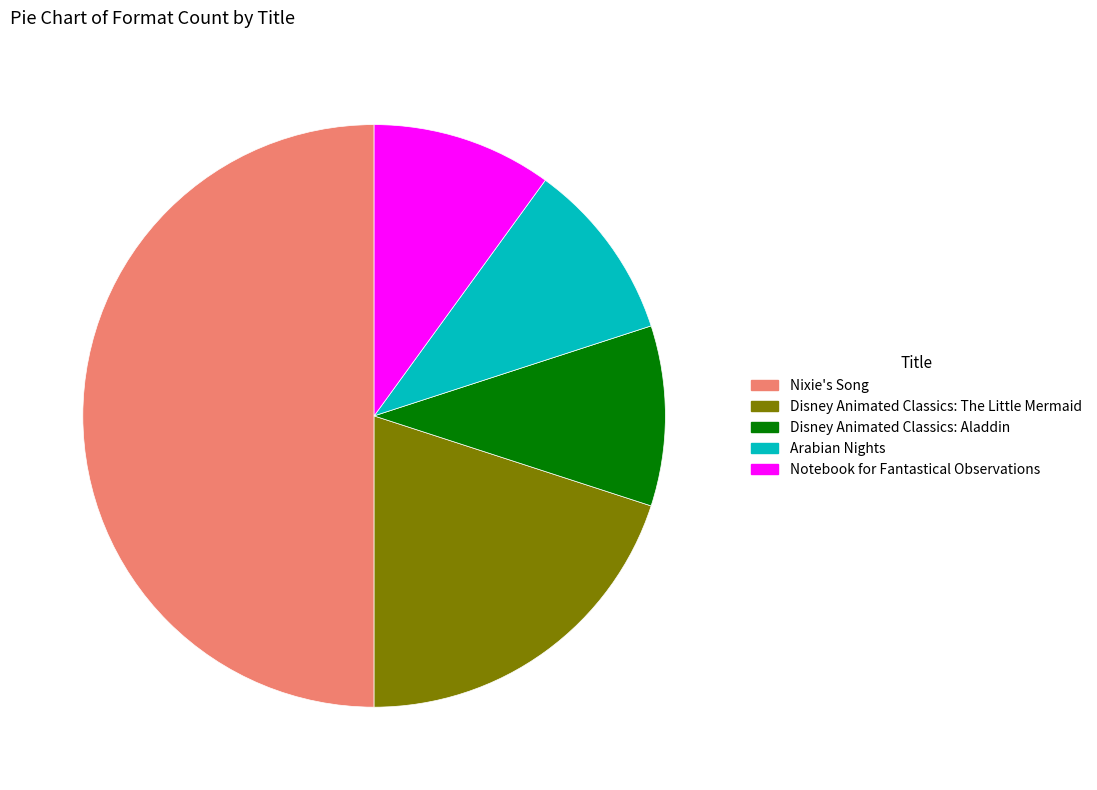

How many slices are in this pie chart?

5